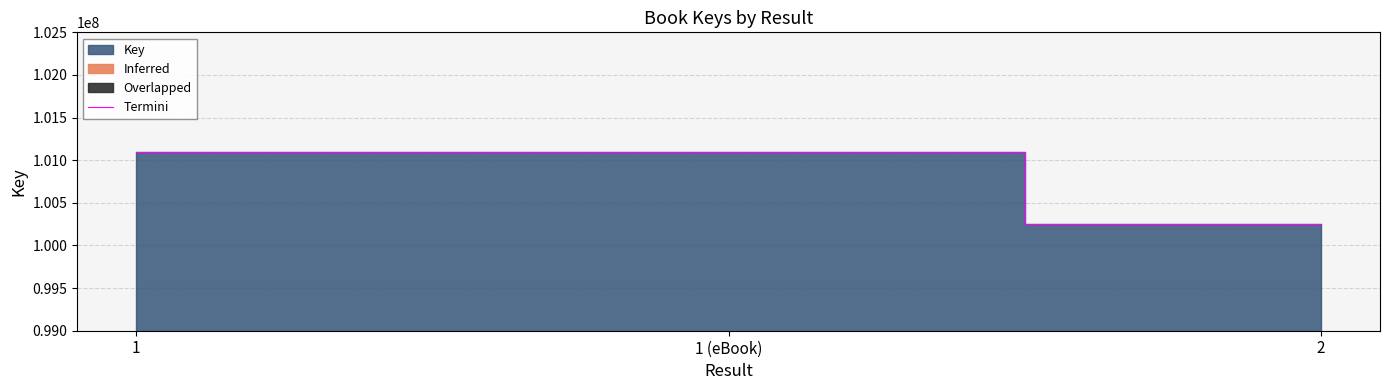

Approximately how many times larger is the value at 1 compared to 1 (eBook)?

1.0